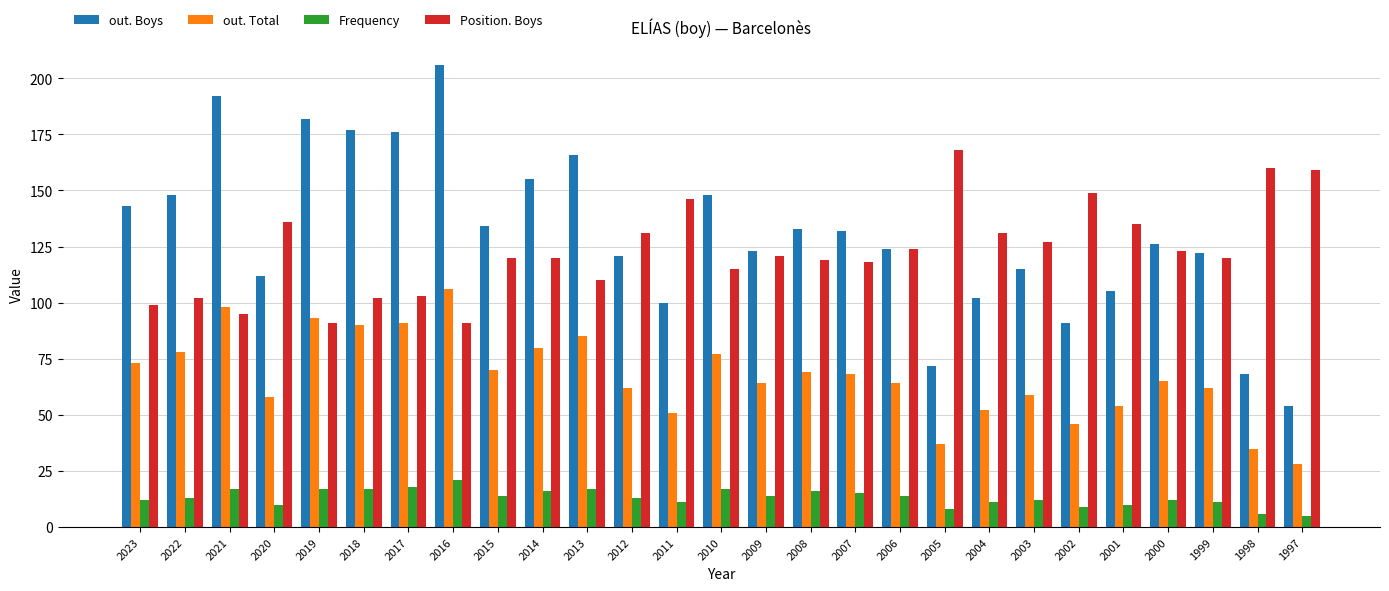

What is the average value of the out. Boys series?

131